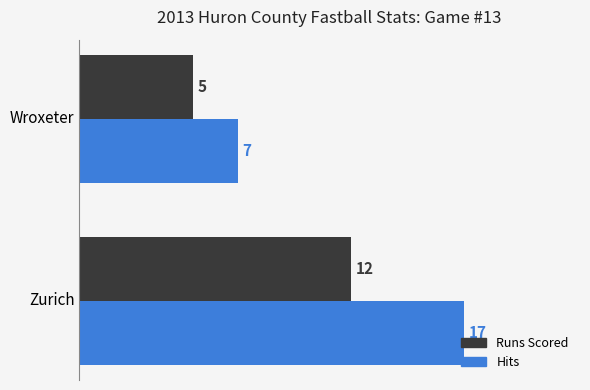

At which label does Hits reach its peak?

Zurich